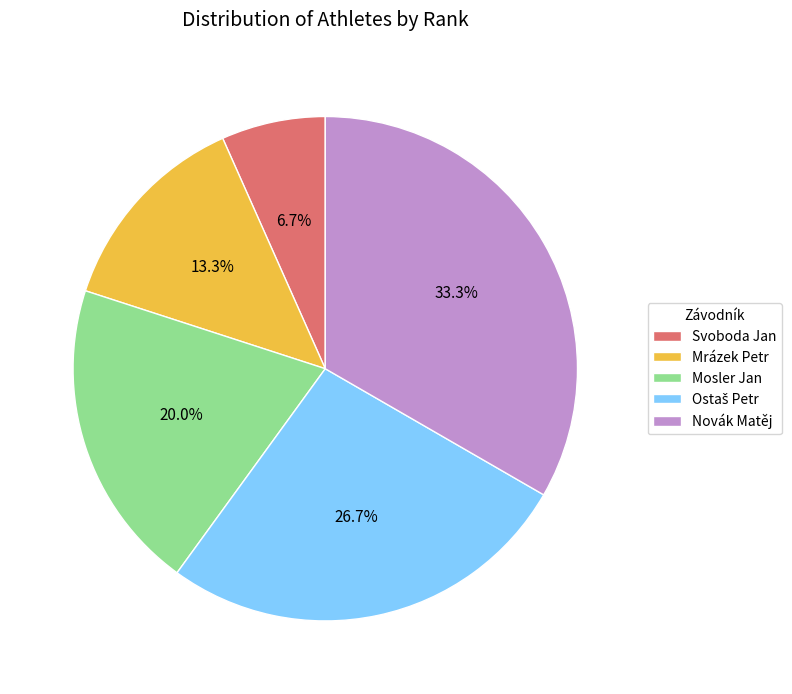

What is the smallest slice in the pie chart?

Svoboda Jan